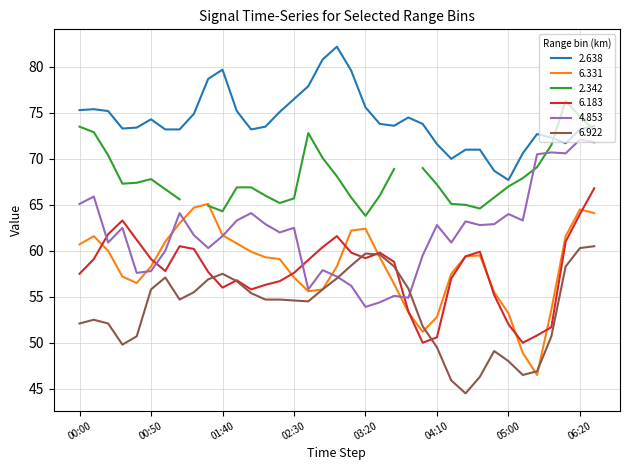

Does the chart have visible grid lines?

Yes